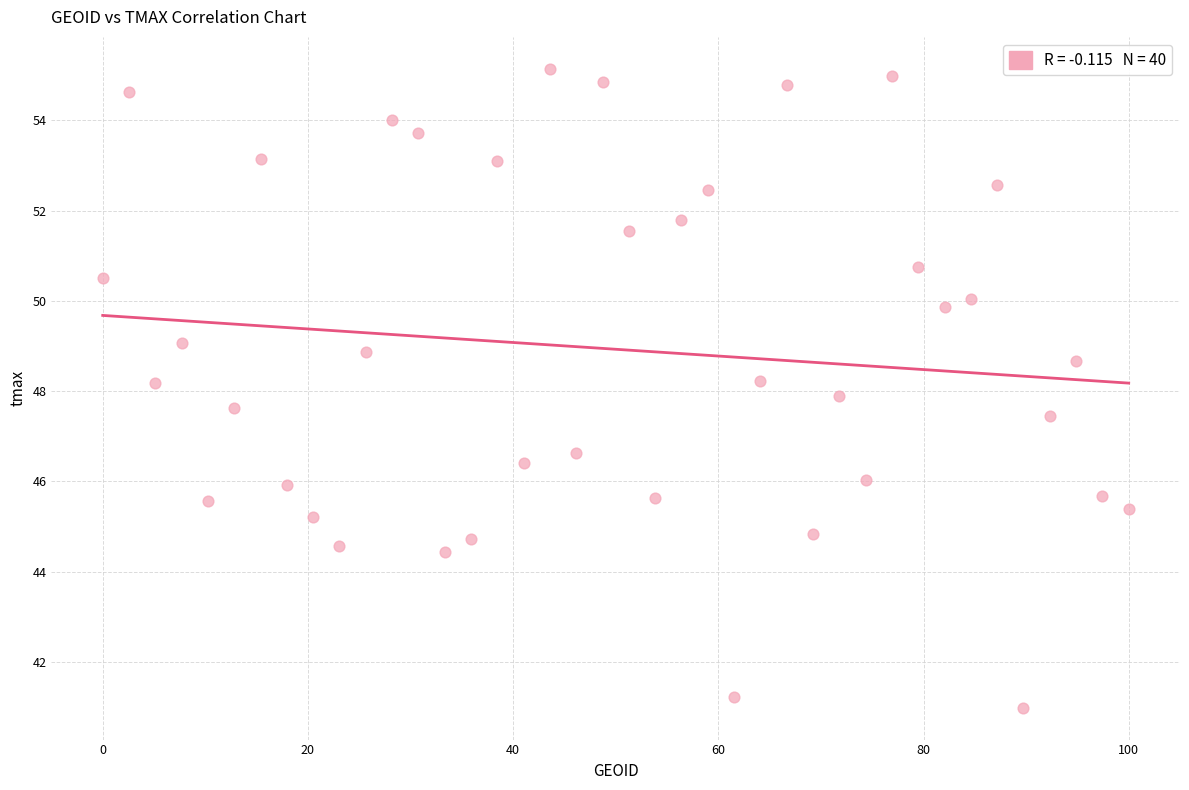

What is the range of Y values (max minus min)?

14.2